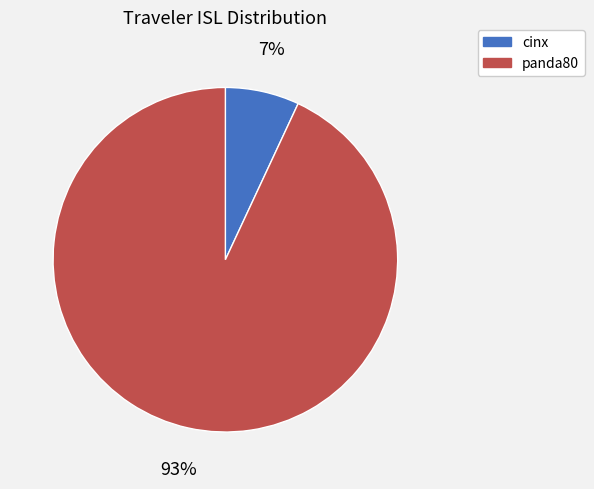

Is there any slice that represents more than half of the pie?

Yes